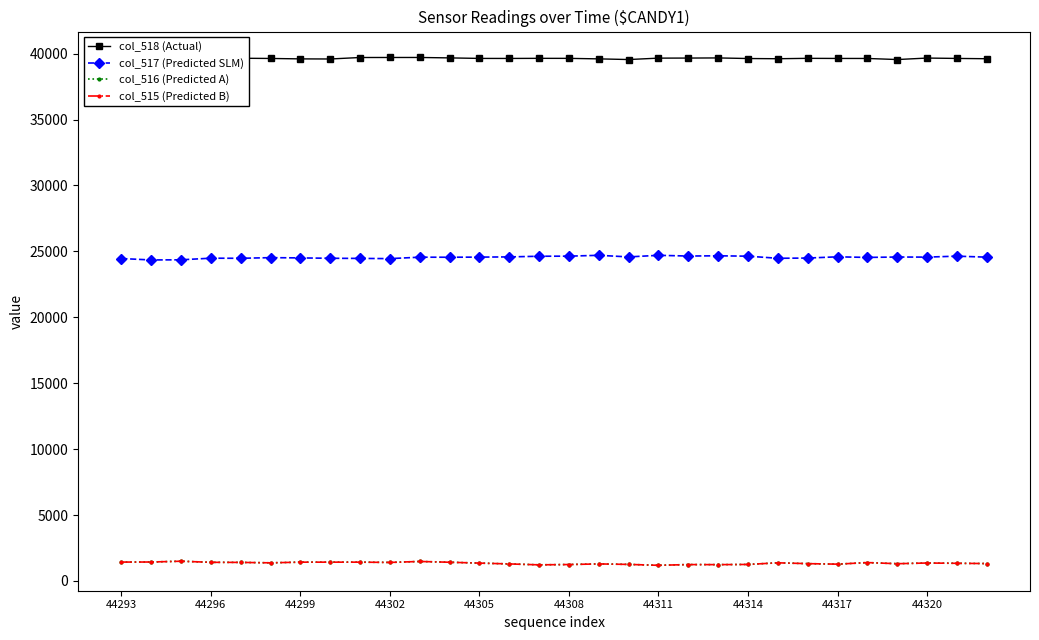

True or false: col_515 (Predicted B) and col_517 (Predicted SLM) cross at least once.

False